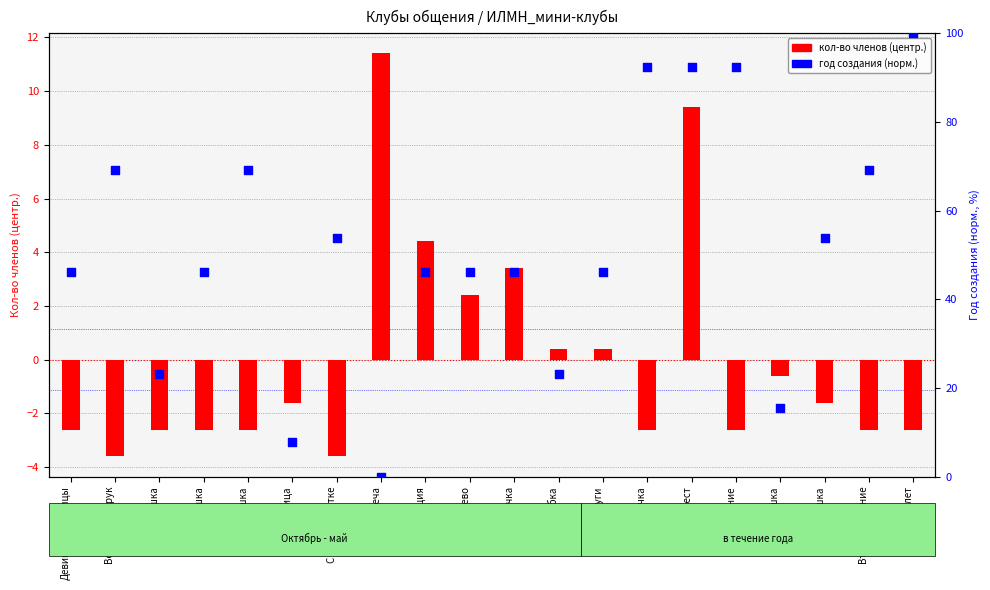

Which series reaches the maximum Y coordinate?

год создания (норм.)